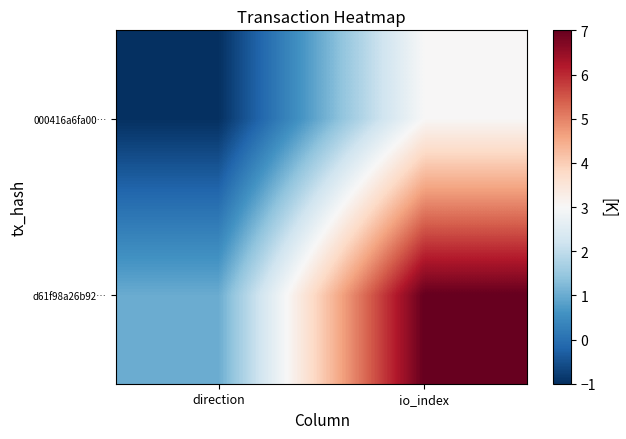

Reading left to right, extract all data points from this chart.

000416a6fa00…: direction=-1	io_index=3
d61f98a26b92…: direction=1	io_index=7